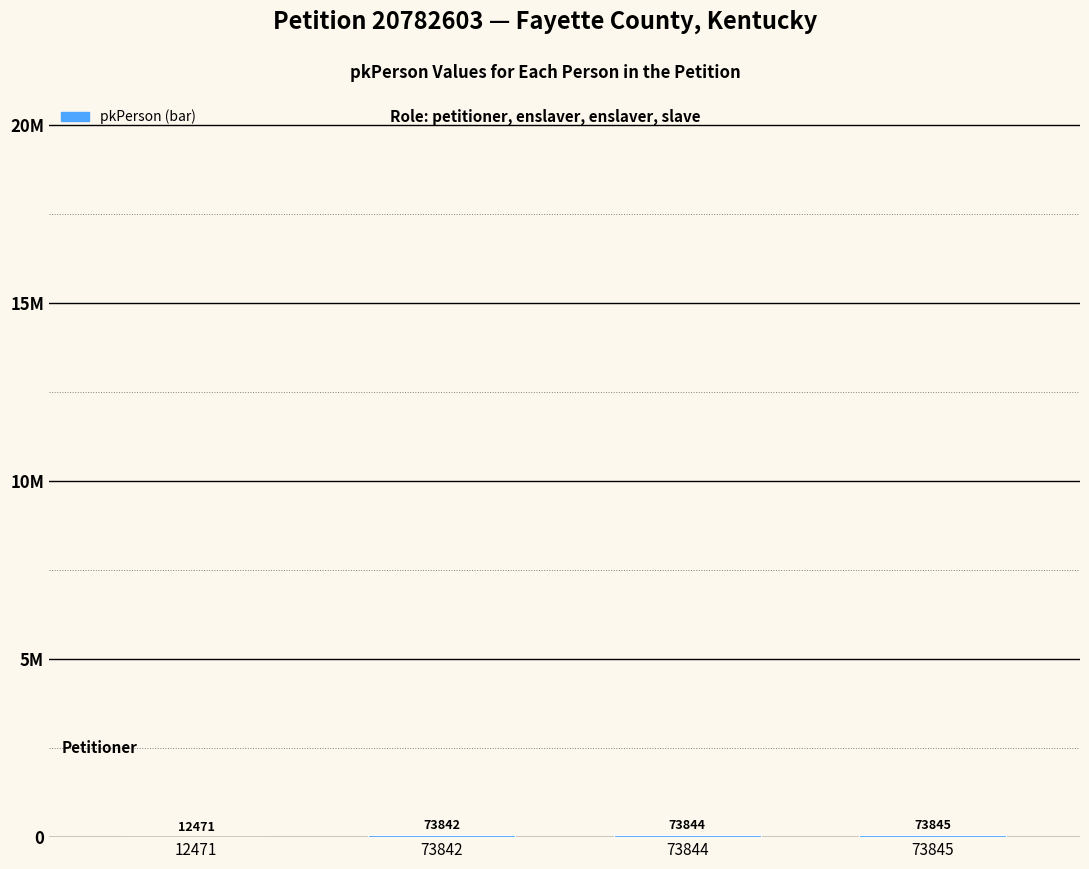

Are the bars horizontal?

No